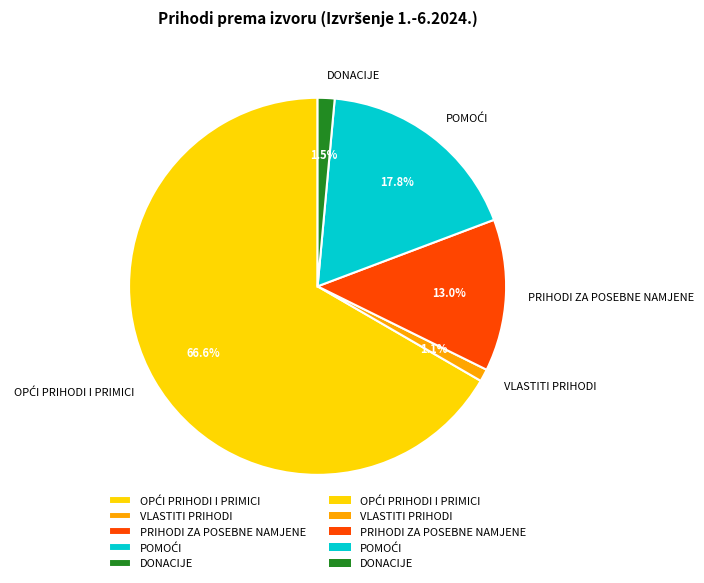

What portion of the pie excludes PRIHODI ZA POSEBNE NAMJENE?

87.0%